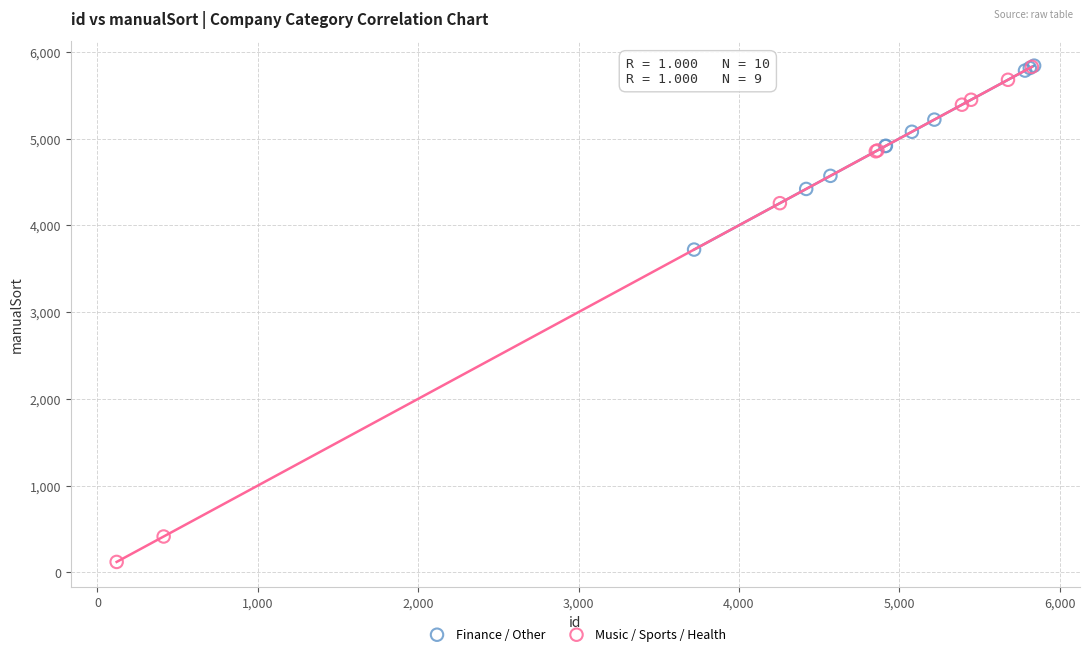

Which series reaches the minimum Y coordinate?

Music / Sports / Health